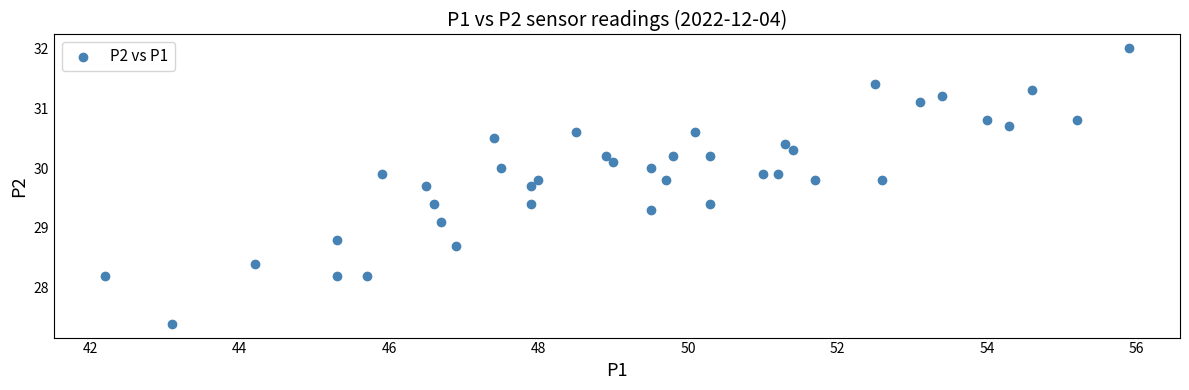

What is the range of Y values (max minus min)?

4.6